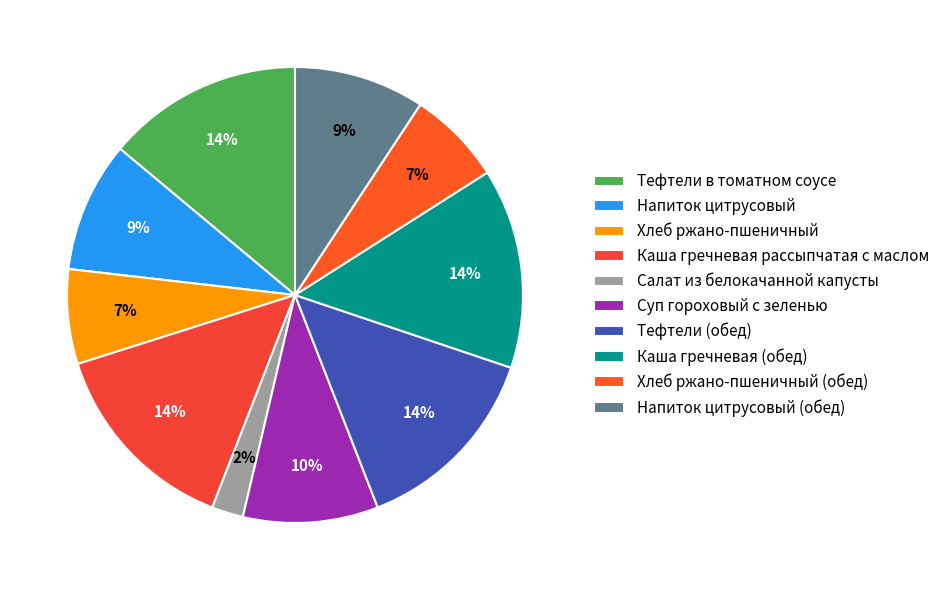

Is Каша гречневая рассыпчатая с маслом the majority of the pie?

No